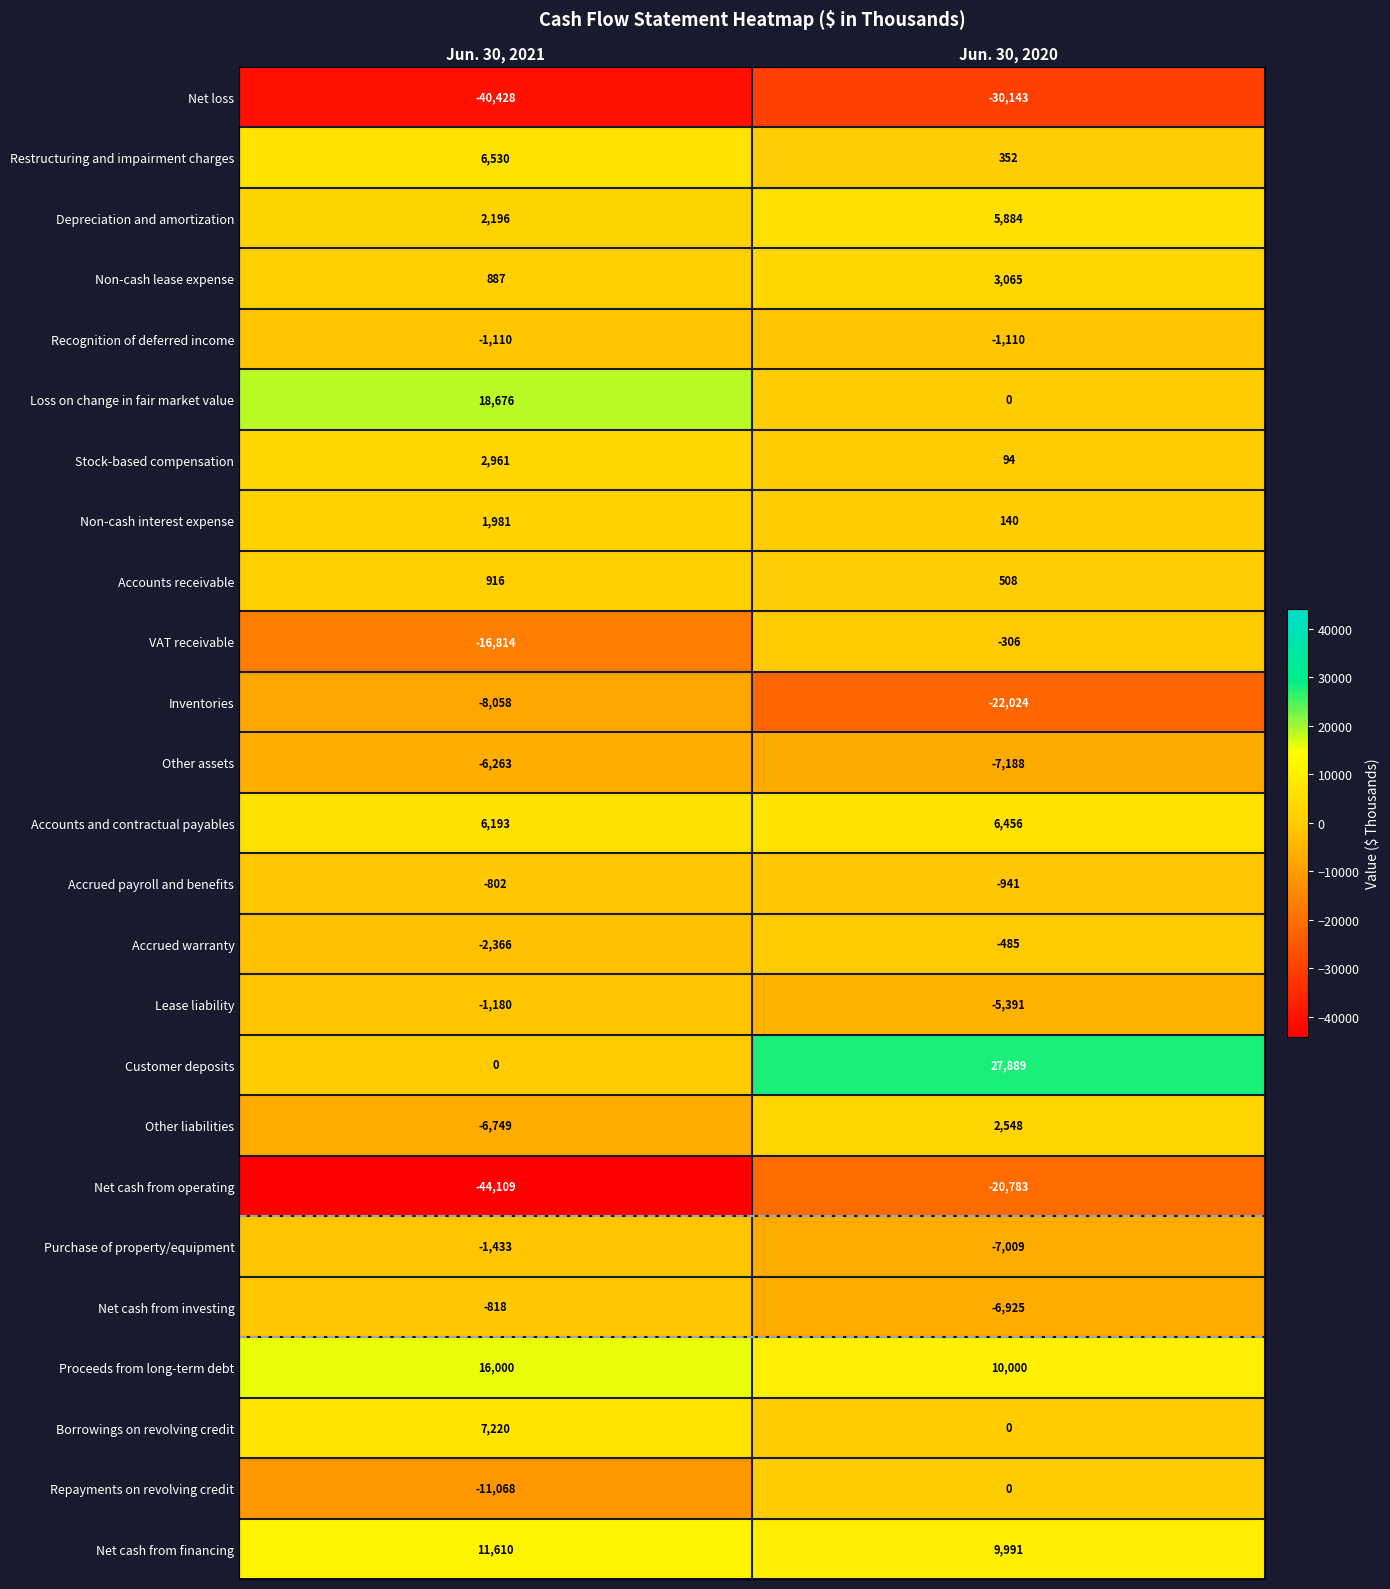

Count the number of categories in the chart.

2